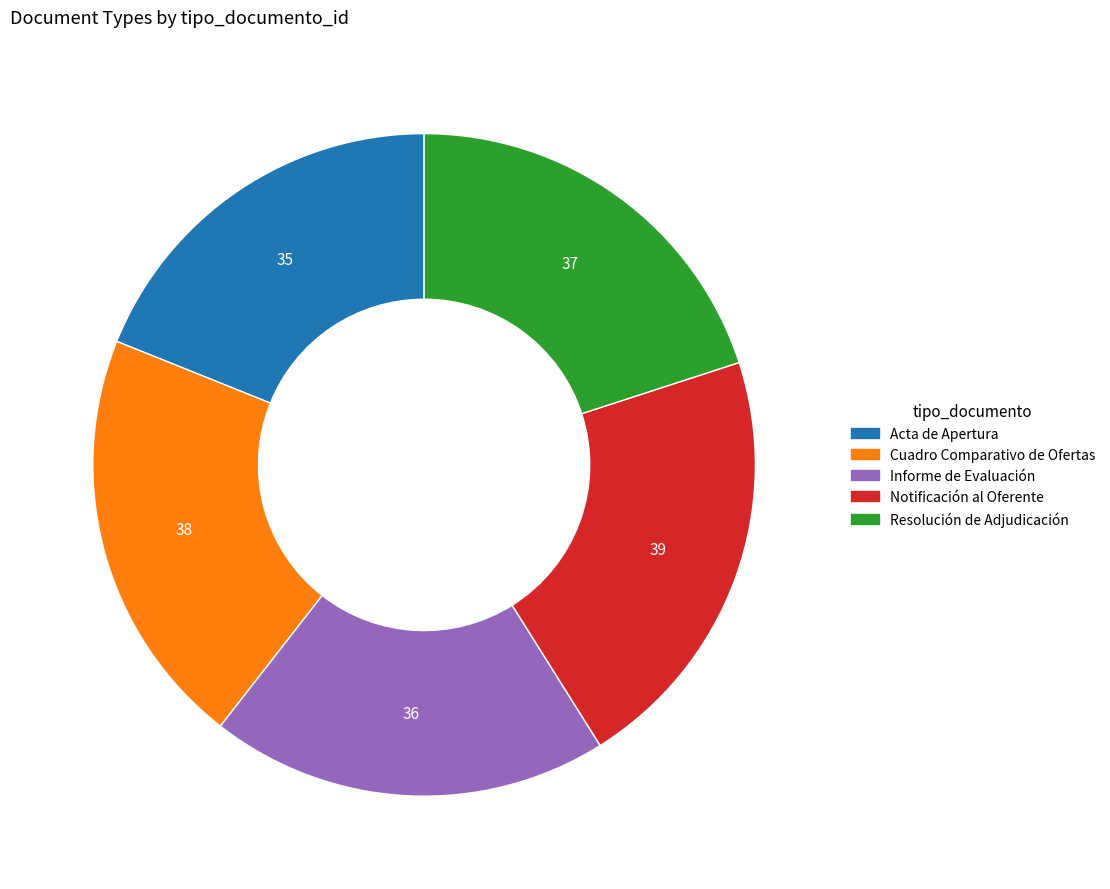

Does Informe de Evaluación represent more than half of the total?

No